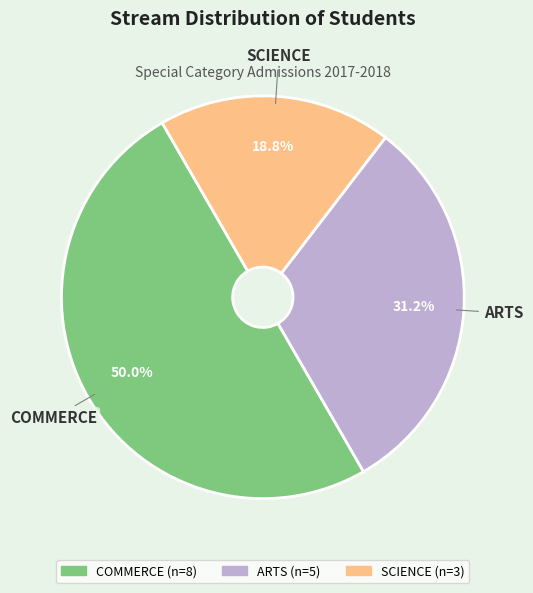

How much of the chart is everything except COMMERCE?

50.0%